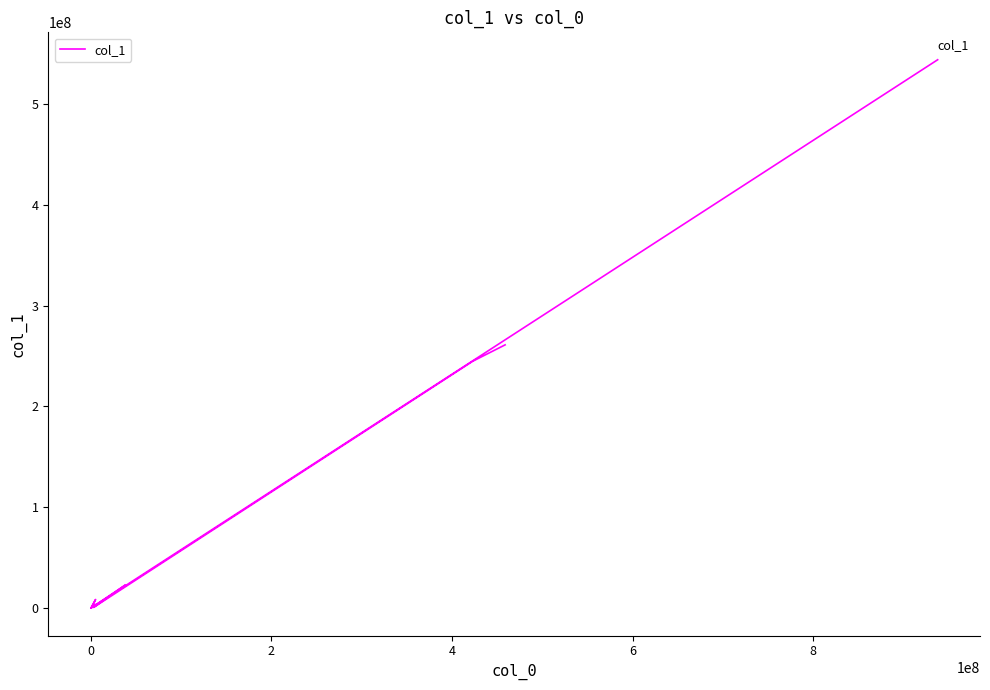

Does the chart have visible grid lines?

No